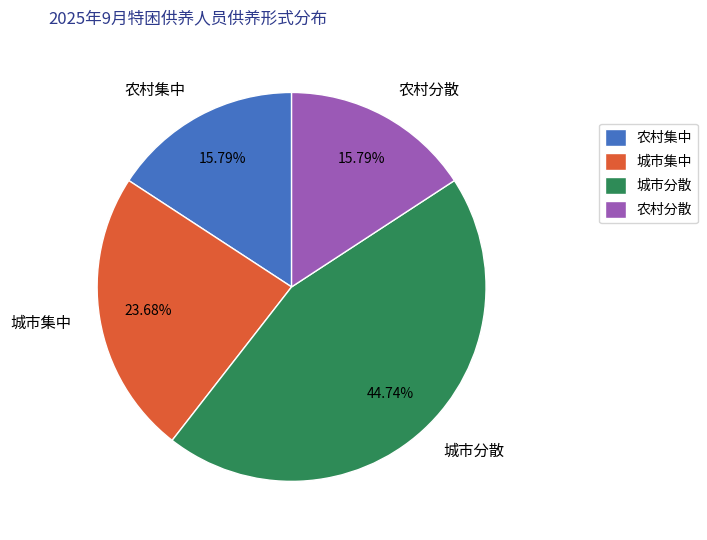

What is the largest slice in the pie chart?

城市分散